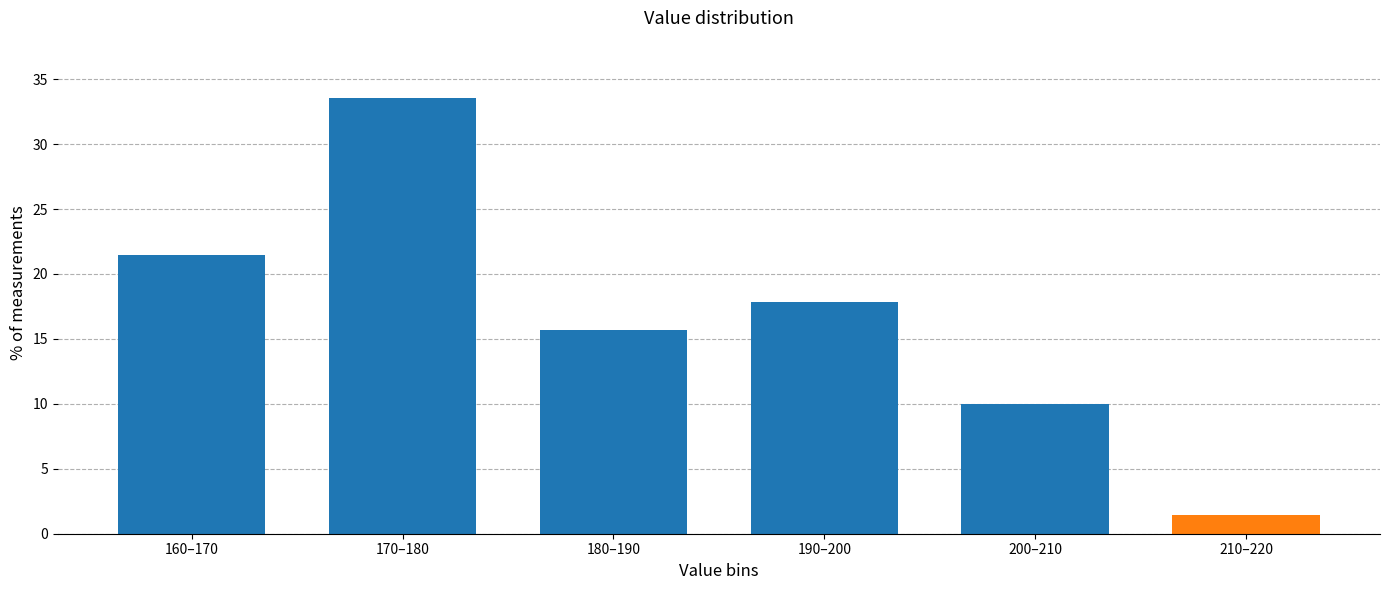

Reading left to right, list all the values displayed in this chart.

21.4	33.6	15.7	17.9	10.0	1.4